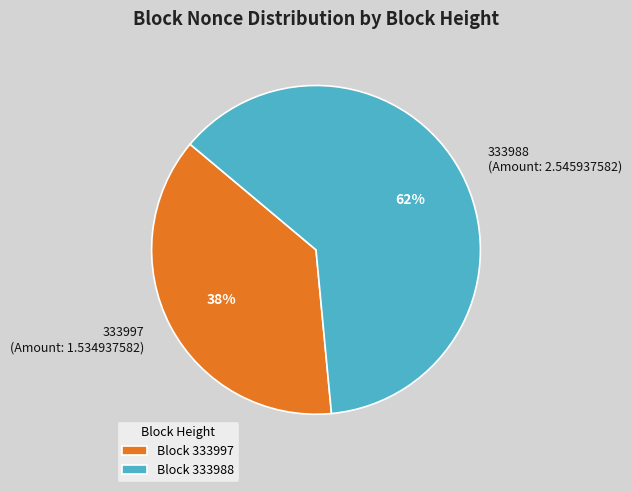

Is the sum of 333988 and 333997 greater than half?

Yes